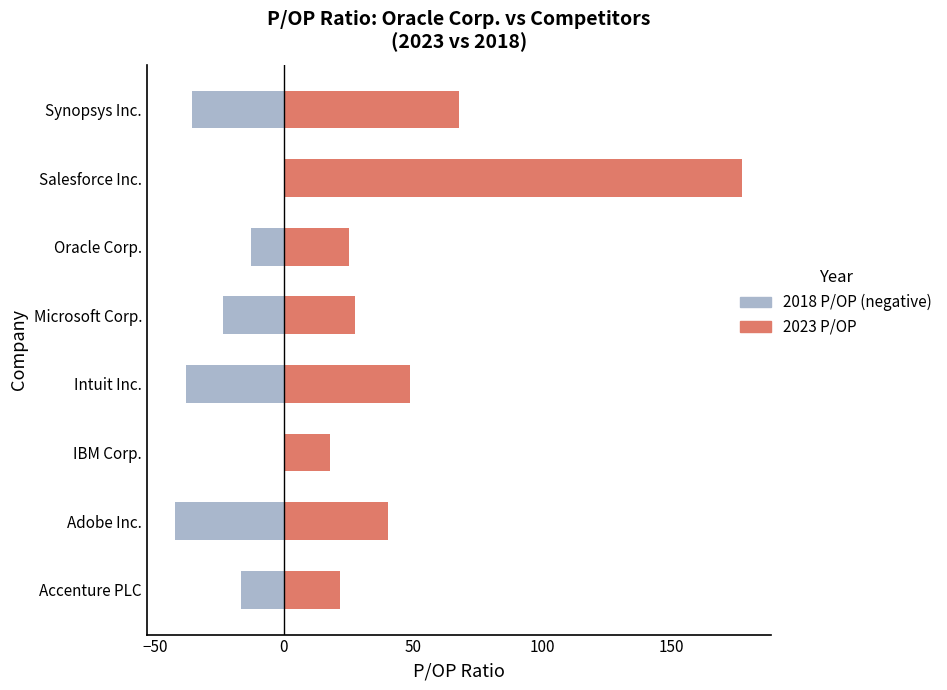

What is the difference between the highest and lowest values at Oracle Corp.?

38.1